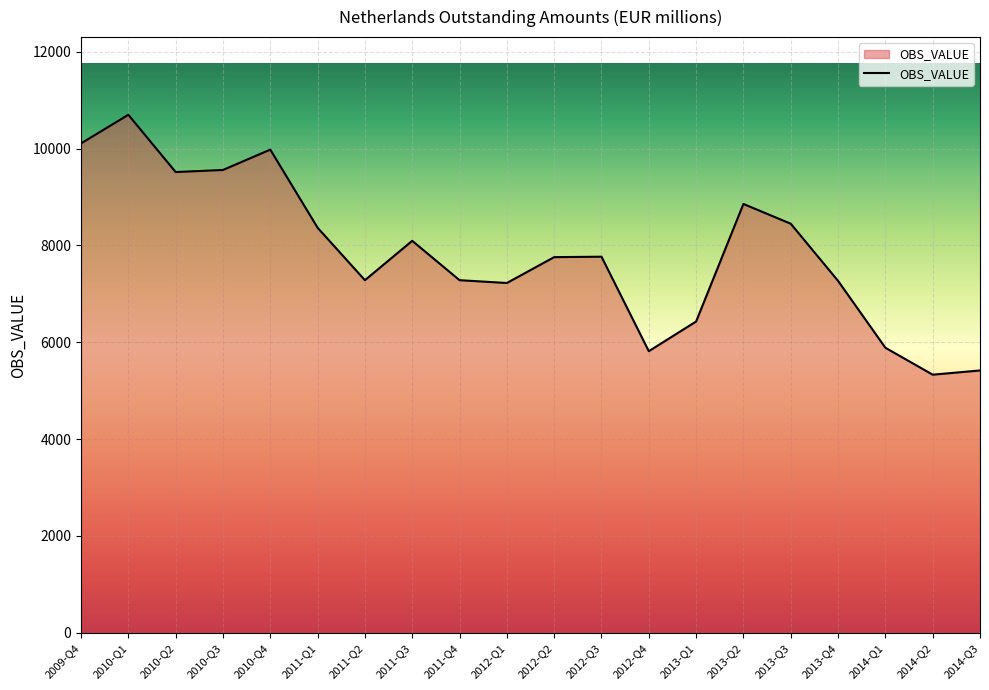

What position from the right is 2011-Q1?

15